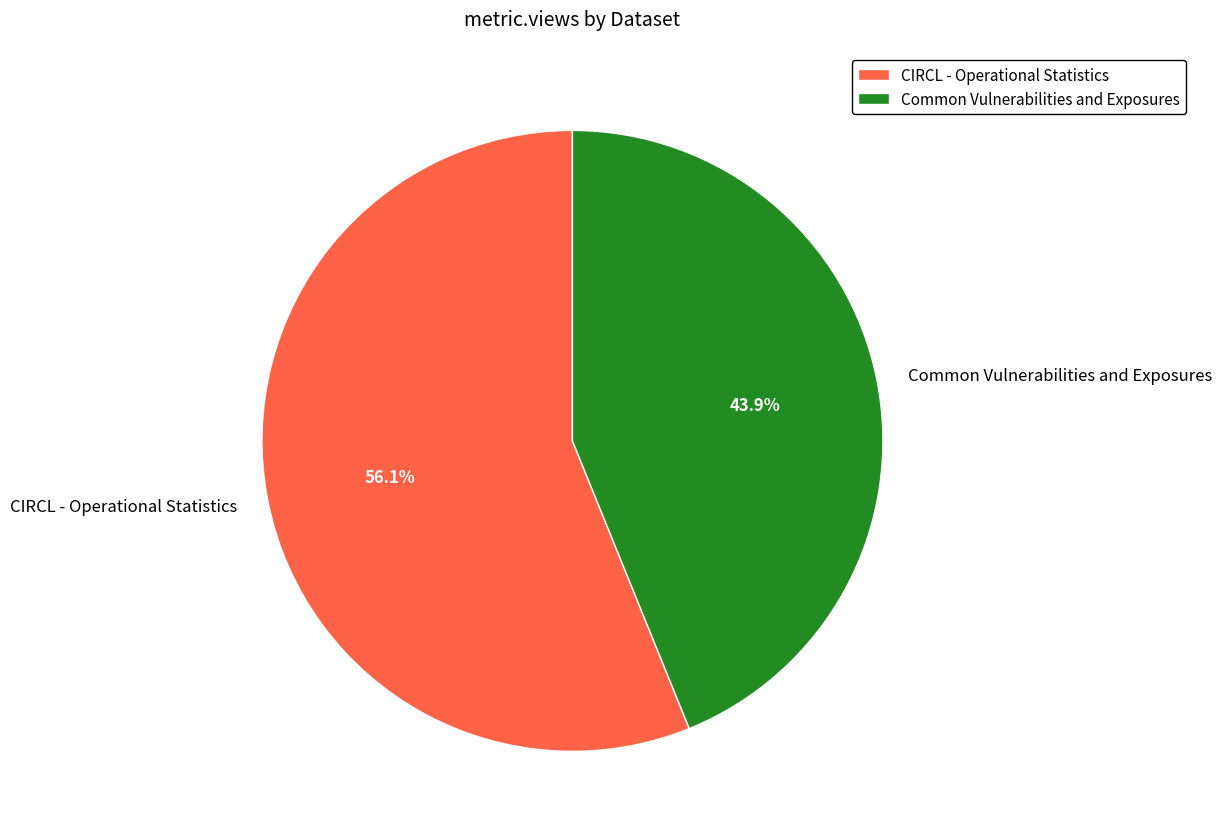

To the nearest percent, what is the difference between the CIRCL - Operational Statistics and Common Vulnerabilities and Exposures slice percentages?

12%